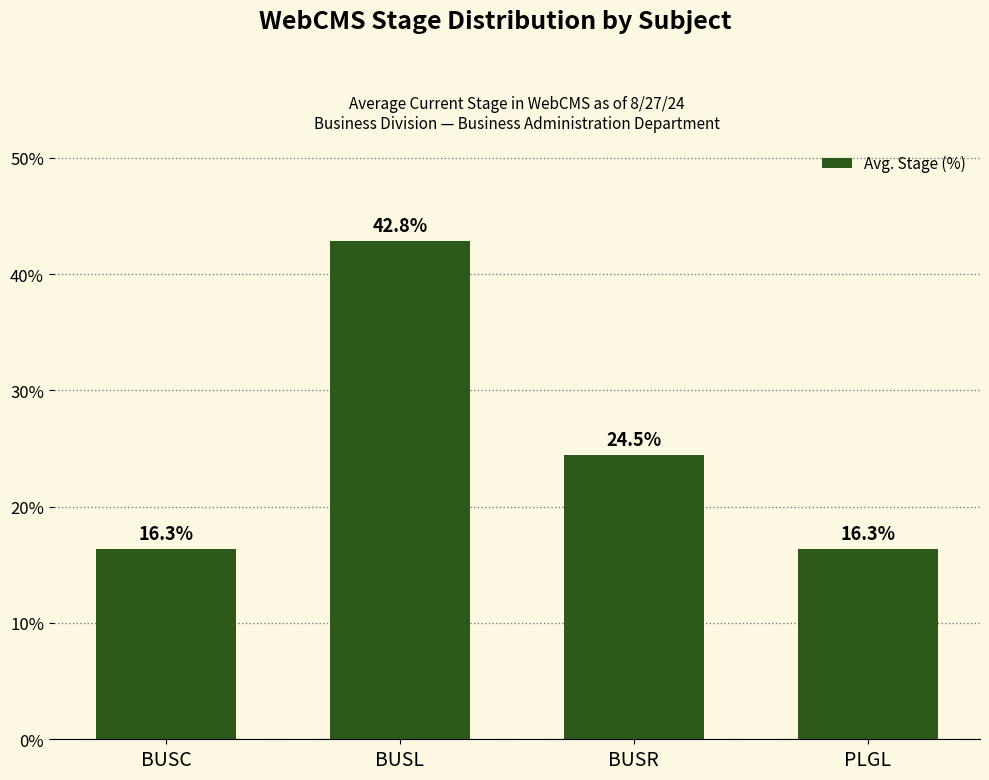

Is it true that the value at BUSL is 42.8?

True